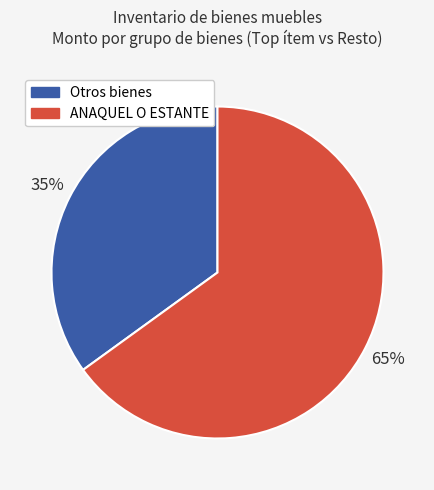

Does any single category account for the majority?

Yes